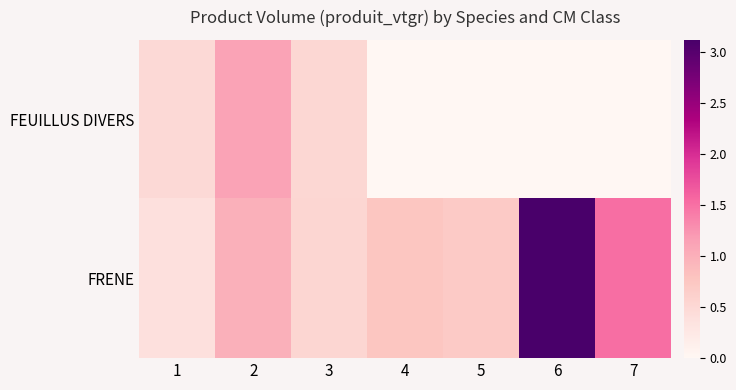

Reading left to right, what are all the values shown in this chart?

FEUILLUS DIVERS: 1=0.5	2=1.1	3=0.5	4=0.0	5=0.0	6=0.0	7=0.0
FRENE: 1=0.4	2=1.0	3=0.5	4=0.8	5=0.7	6=3.1	7=1.5